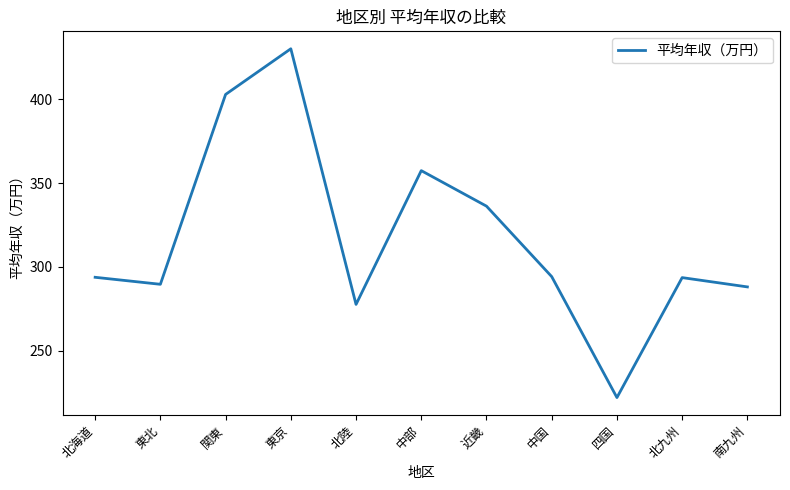

What position from the right is 南九州?

1